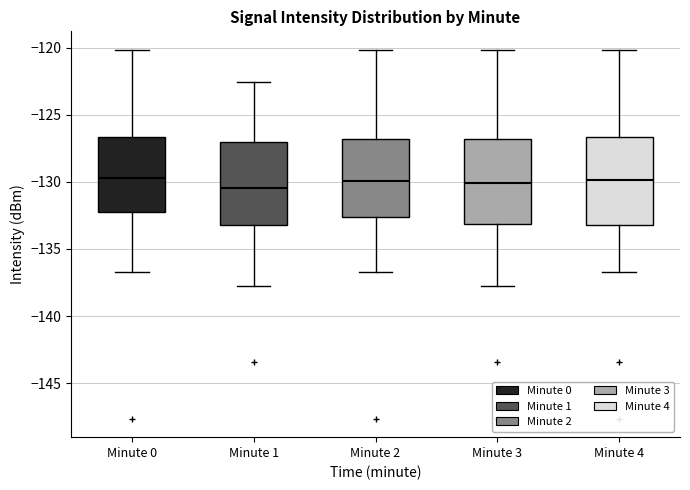

Where is the upper edge of the box for Minute 0 on the y-axis? The values are not printed on the chart, so give them approximately, as read against the axis.

-126.5